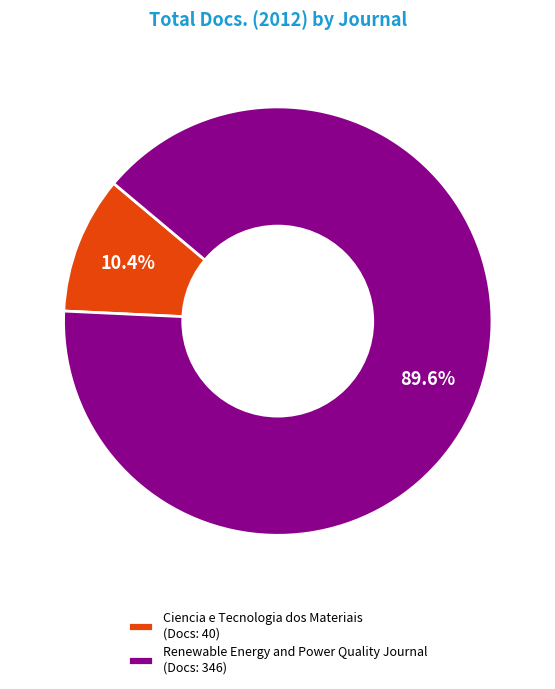

Rank the categories by value from highest to lowest.

Renewable Energy and Power Quality Journal, Ciencia e Tecnologia dos Materiais